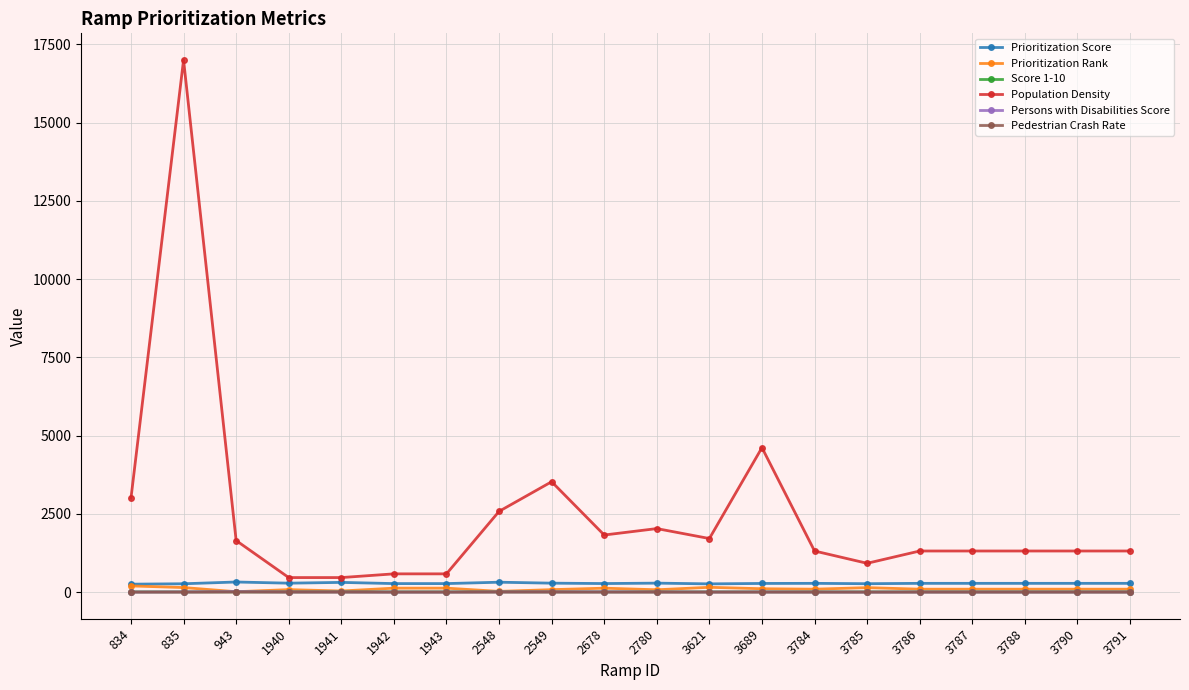

Which label corresponds to the largest value in the chart?

835